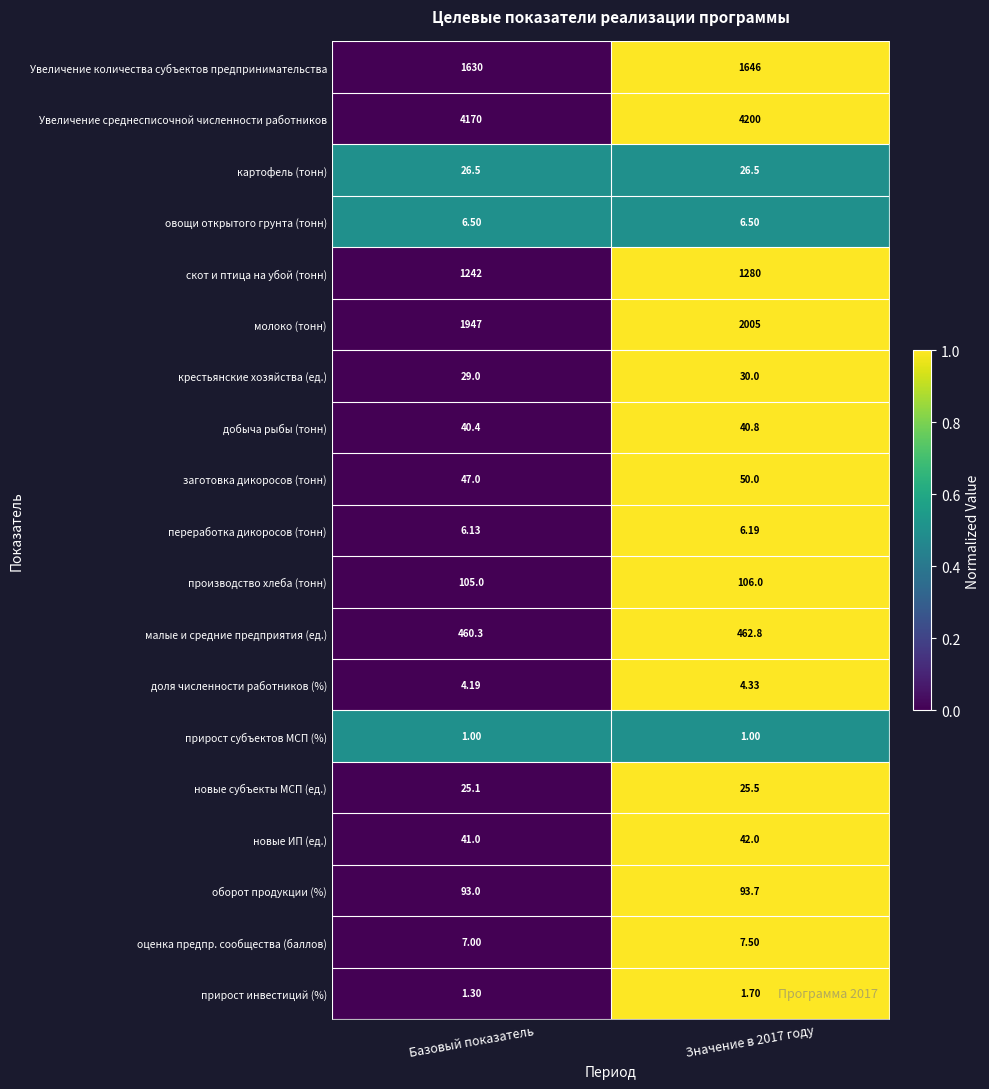

Which series has the largest range (max minus min)?

молоко (тонн)